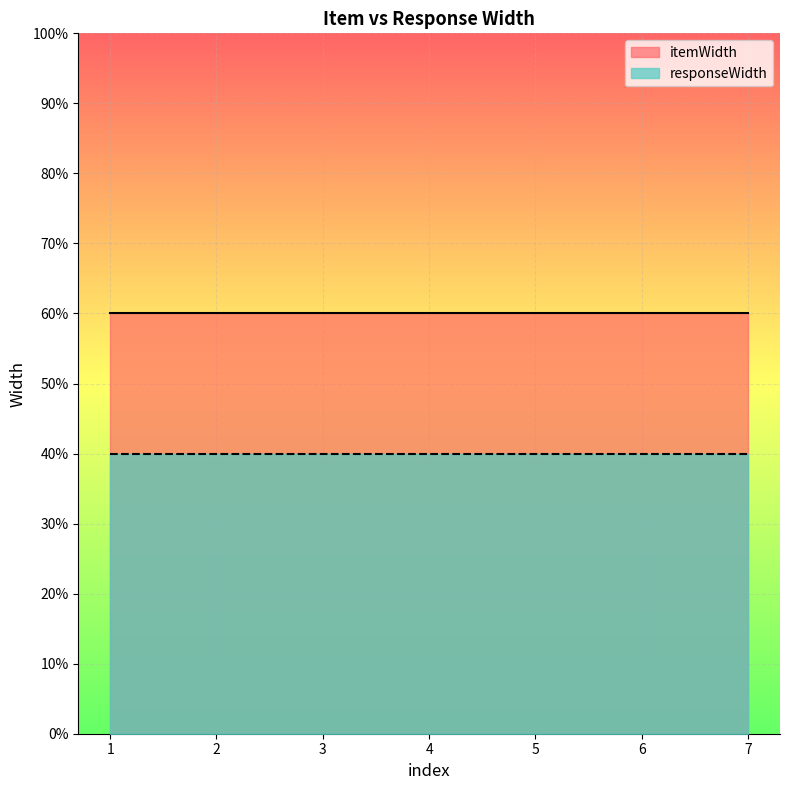

What are all the series names shown in the legend?

itemWidth, responseWidth